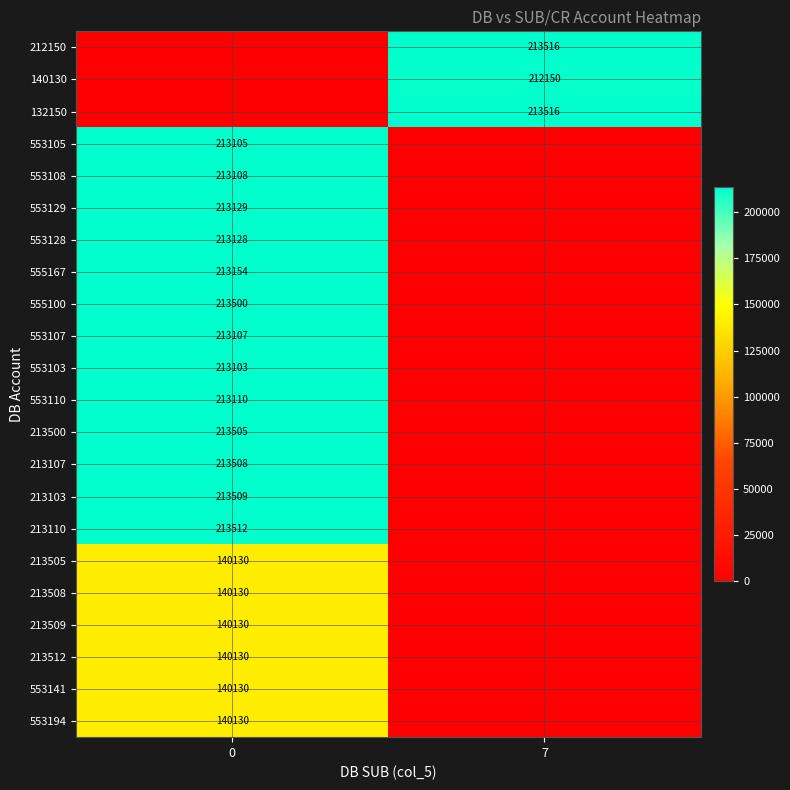

True or false: 213512 has a value of 65832 at 0.

False